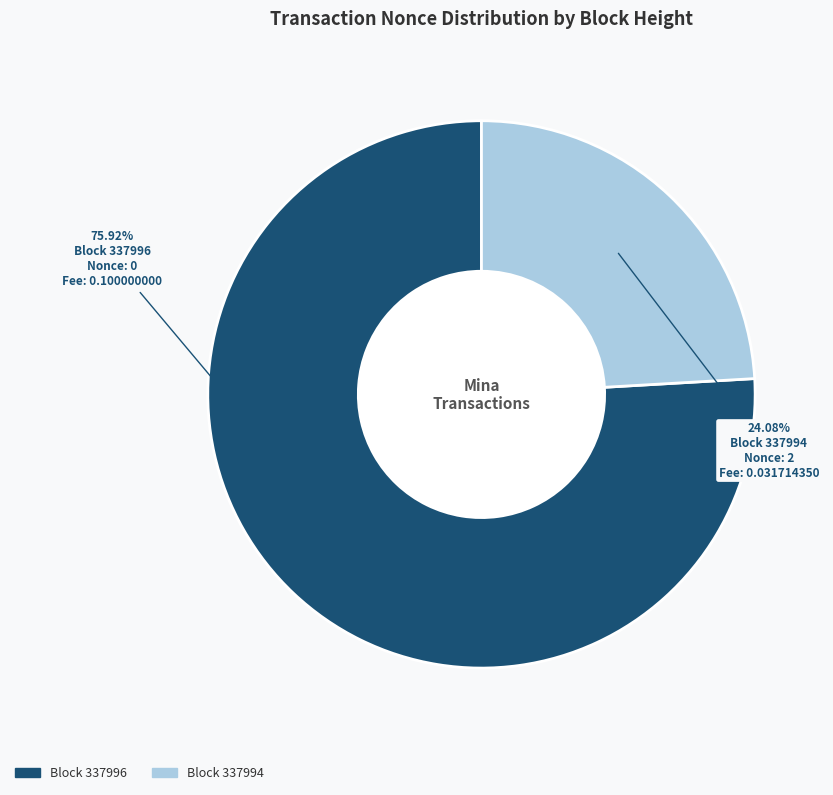

Does any single category account for the majority?

Yes